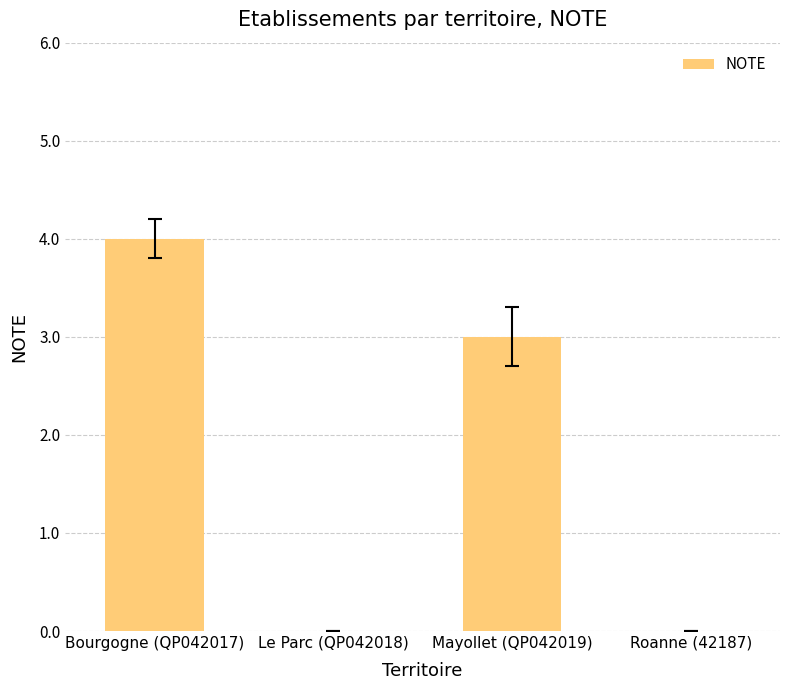

What is the maximum value shown in the chart?

4